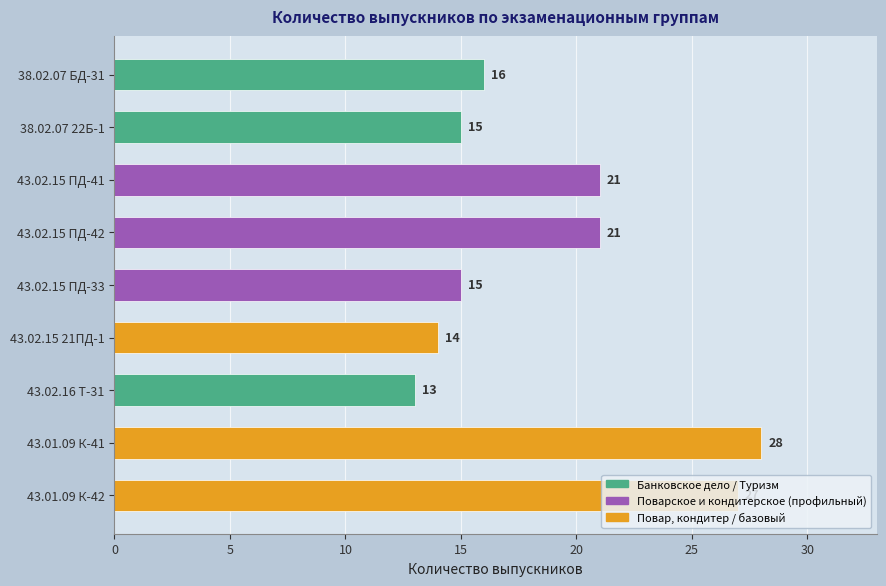

True or false: the data shows 21 at 43.02.15 ПД-41.

True